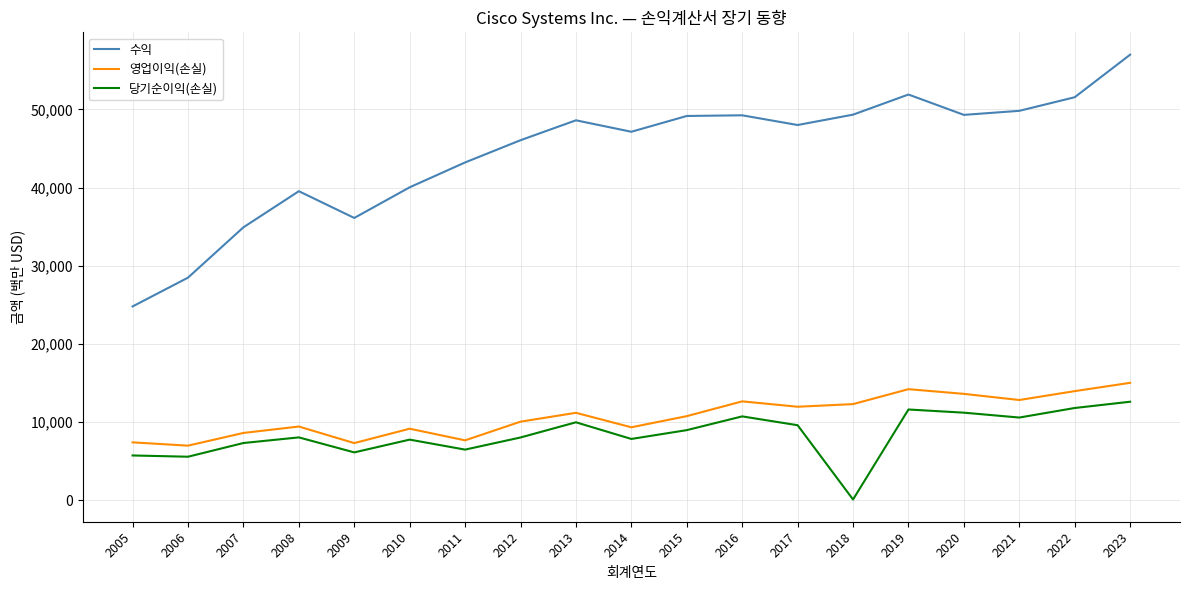

In 수익, how many points are lower than both neighbors (excluding endpoints)?

4